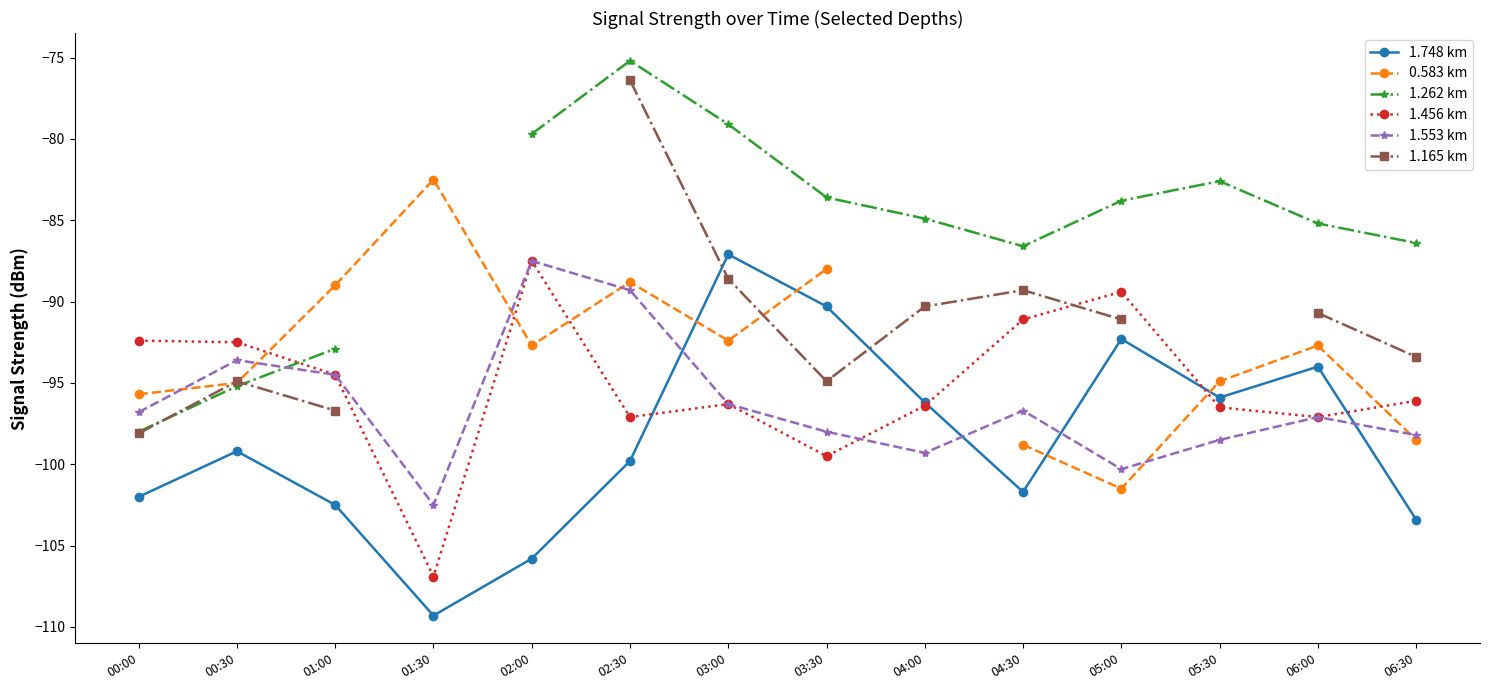

True or false: 1.748 km has a value of -105.8 at 02:00.

True